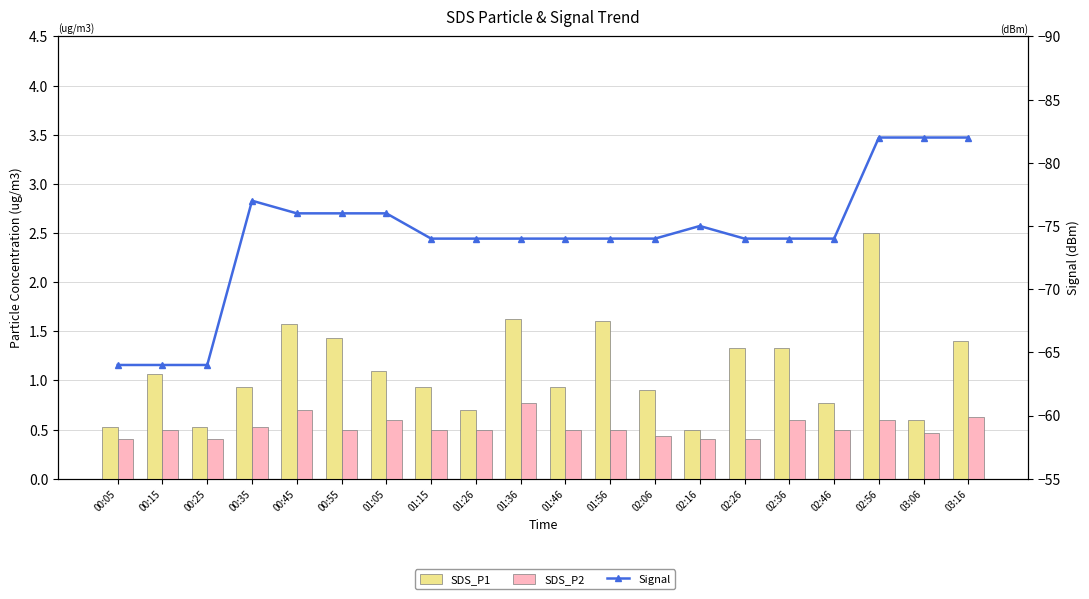

What are all the series names shown in the legend?

SDS_P1, SDS_P2, Signal